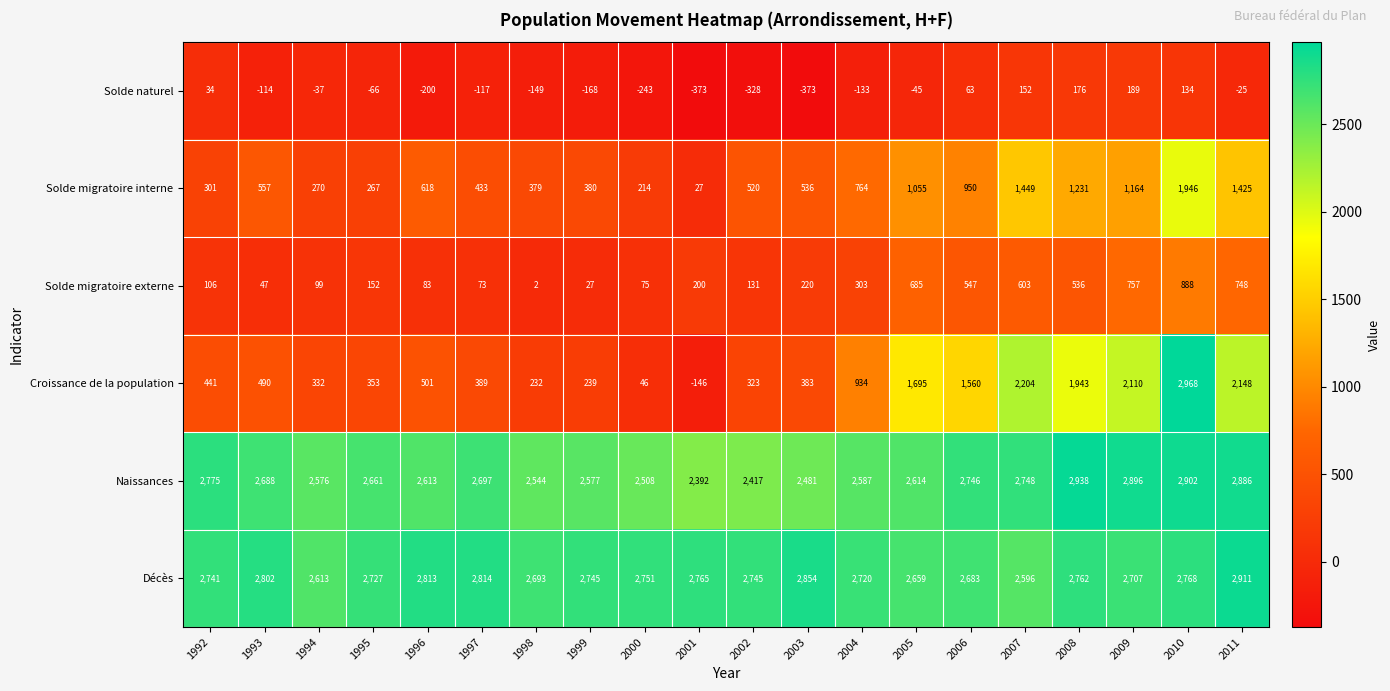

The value of Solde migratoire externe at 2008 is 536. True or false?

True